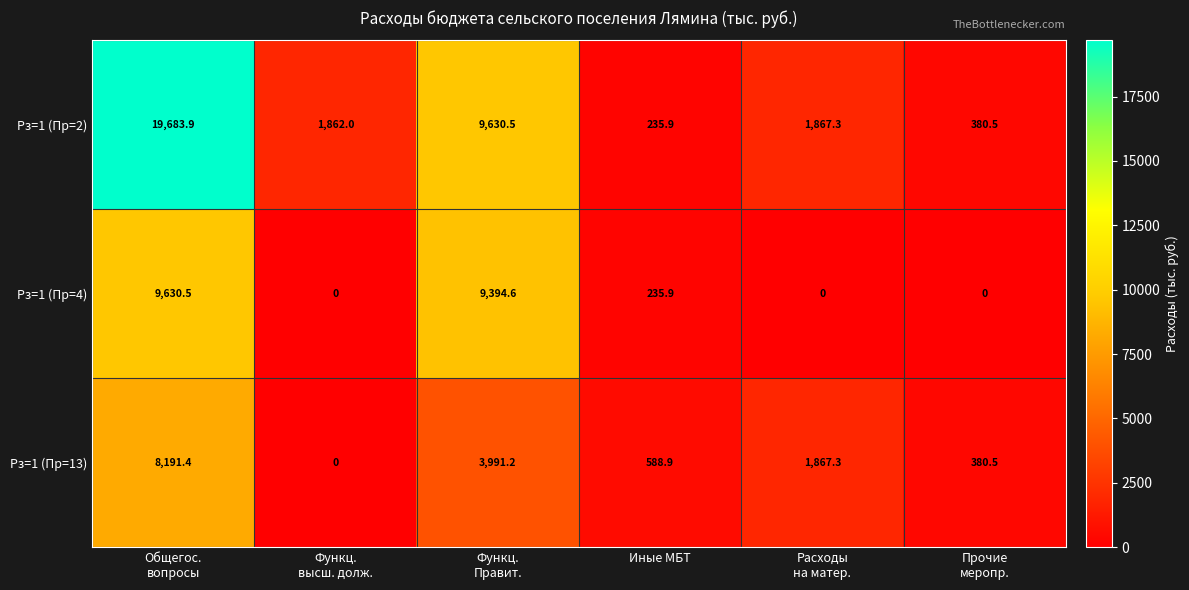

How many distinct data groups are displayed?

3